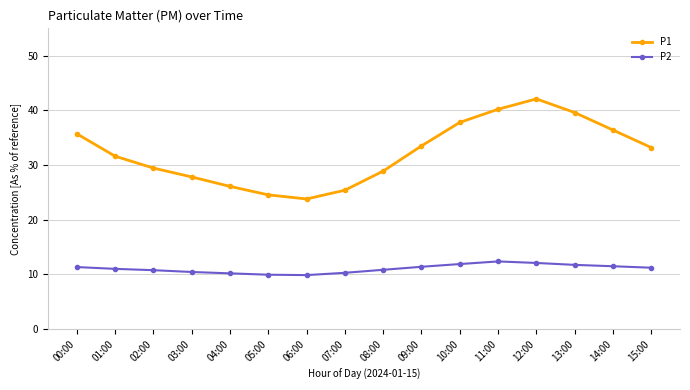

What is the label of the 13th point from the left?

12:00